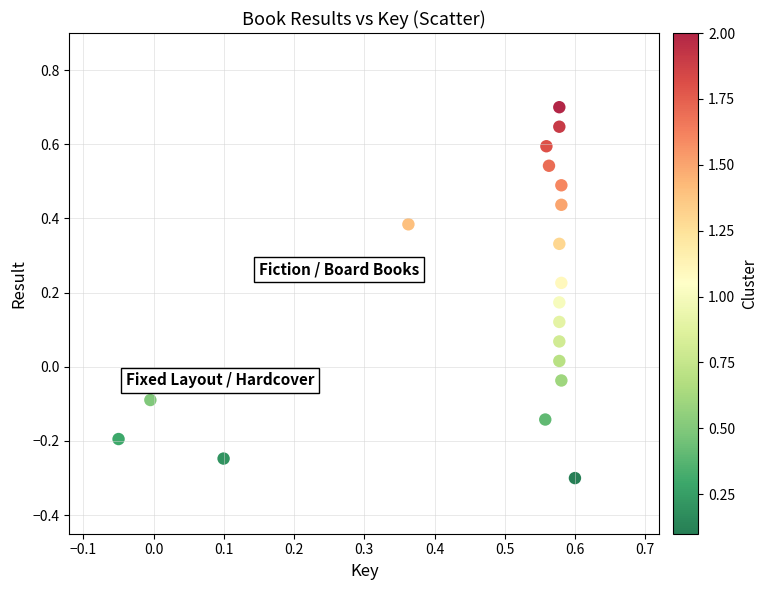

What is the range of X values (max minus min)?

0.7